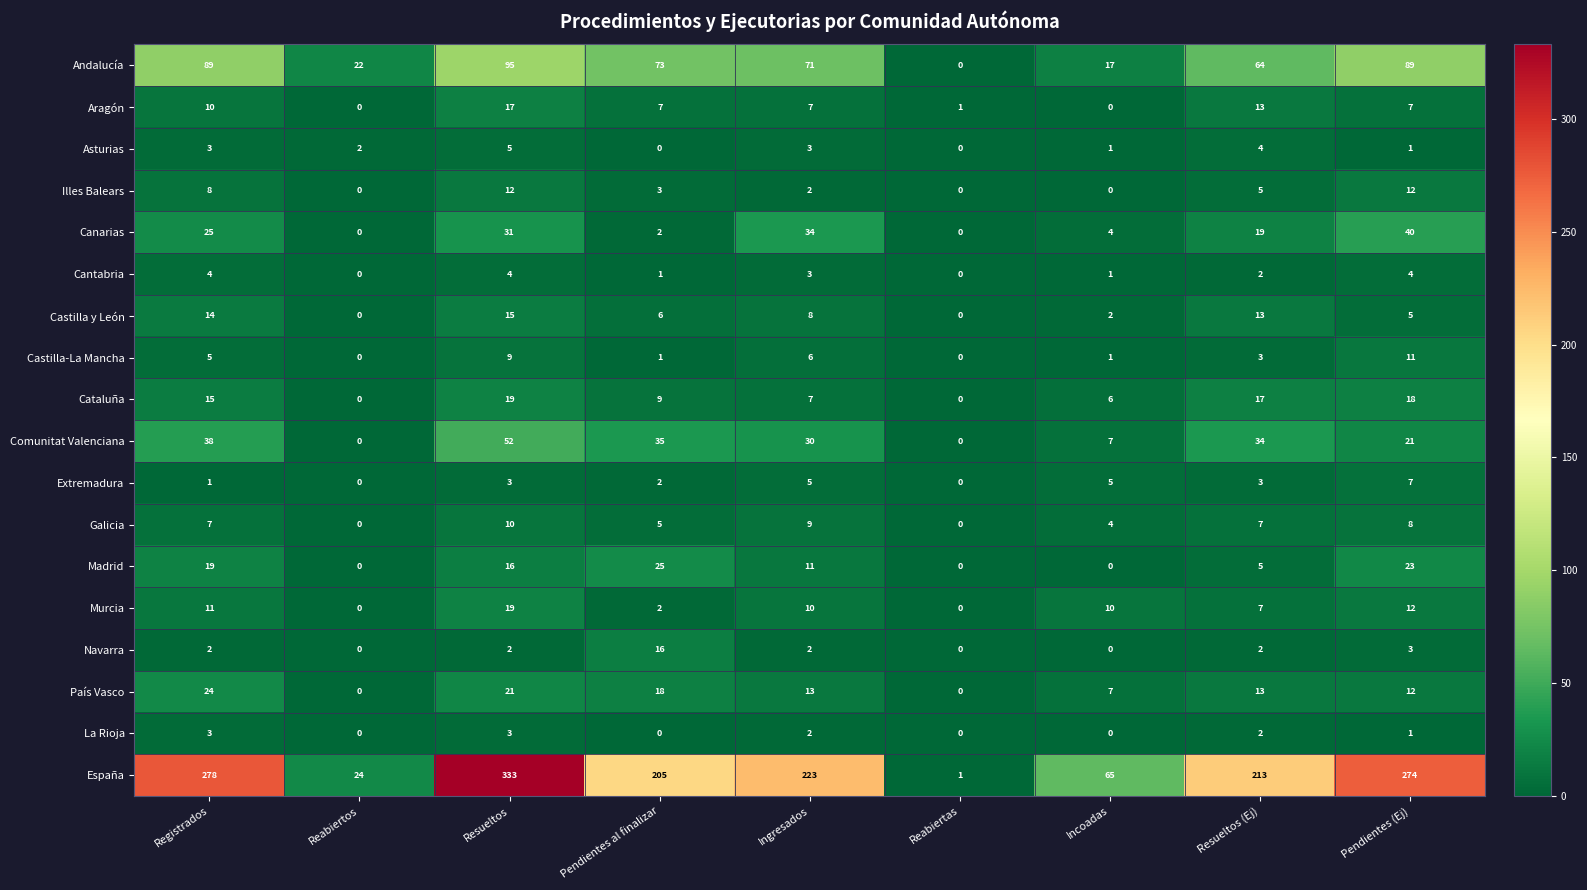

How many distinct data groups are displayed?

18